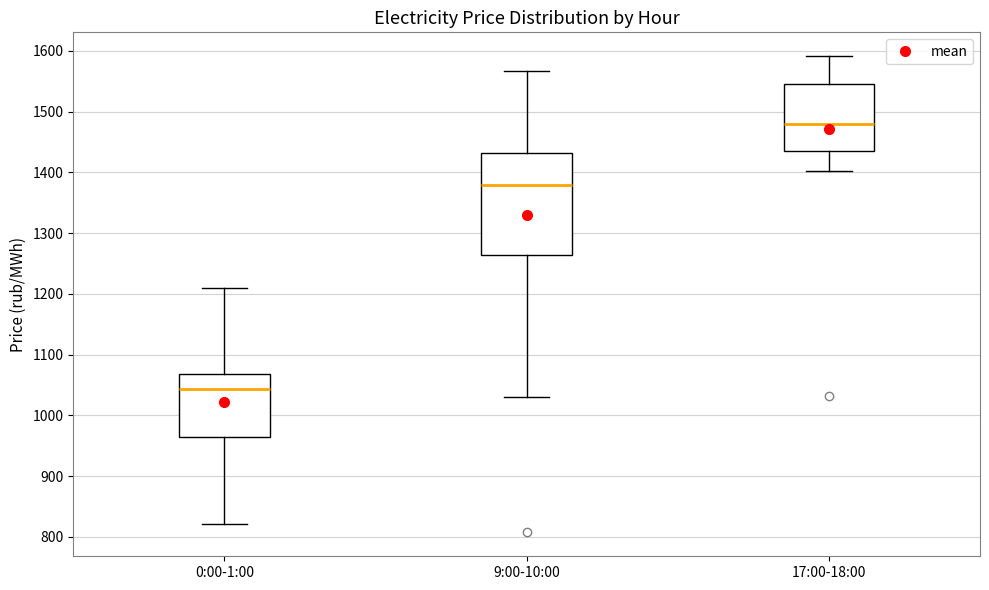

Where is the upper edge of the box for 17:00-18:00 on the y-axis? The values are not printed on the chart, so give them approximately, as read against the axis.

1540